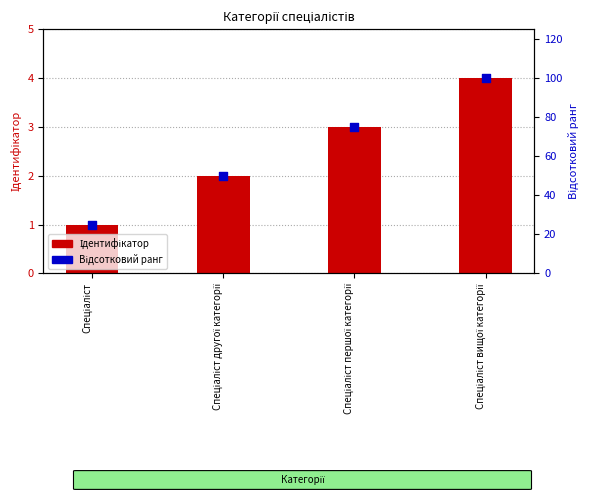

Which series contains the highest Y value?

Відсотковий ранг